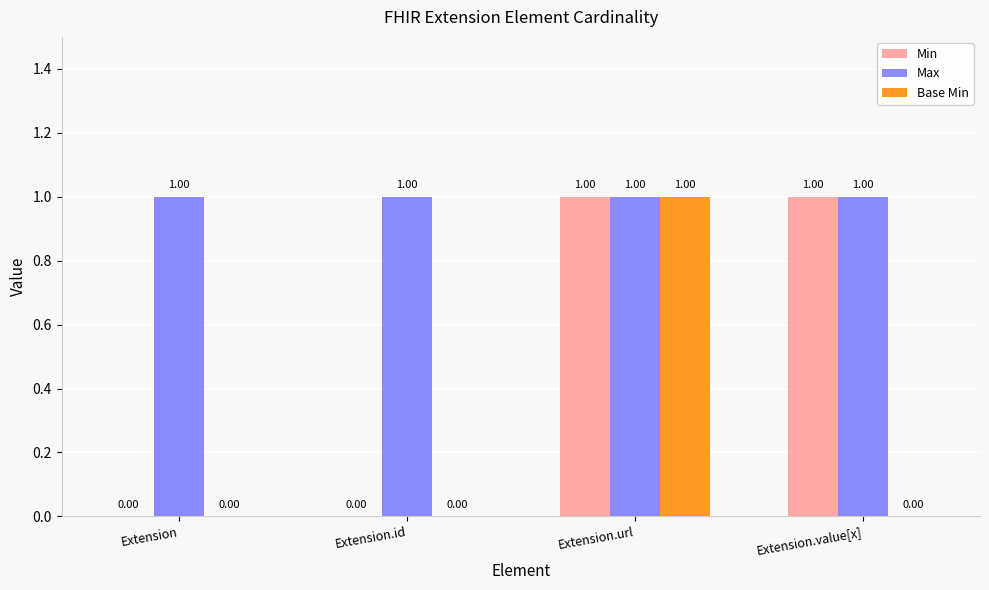

How many groups of bars are there?

4